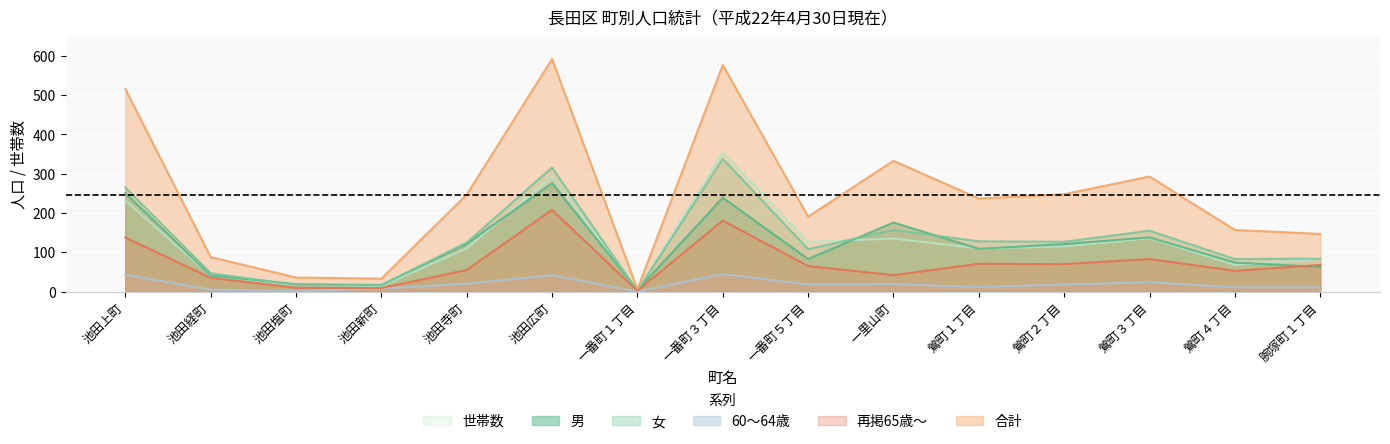

At which category is the sum across all series the highest?

一番町３丁目